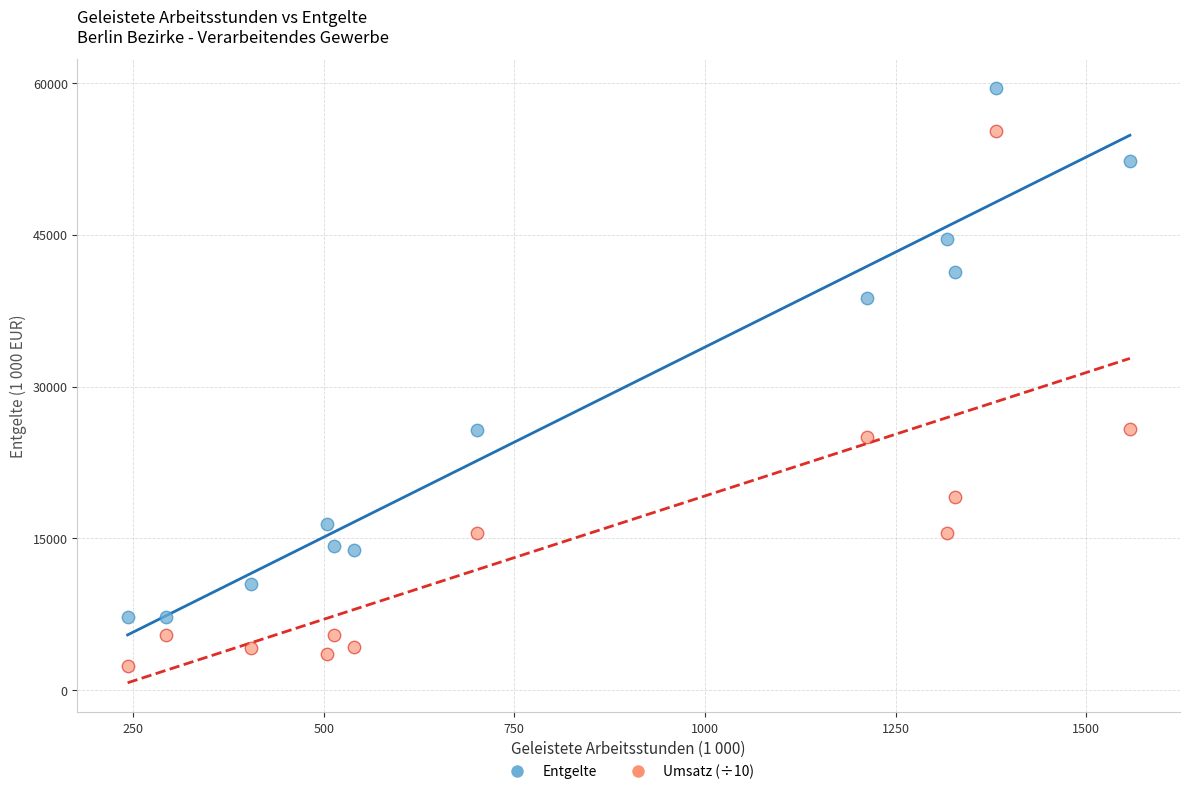

Across all data points, what is the range of Y values (max minus min)?

57045.0